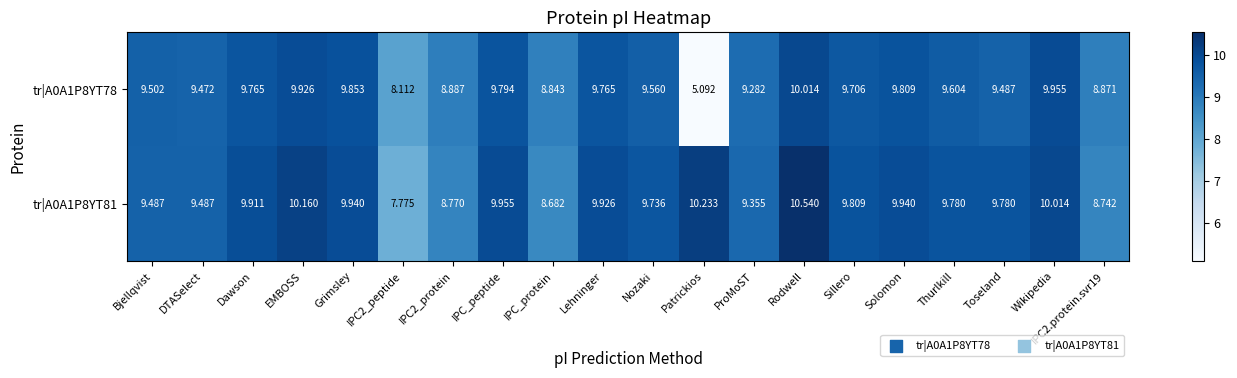

At which category is the sum across all series the highest?

Rodwell